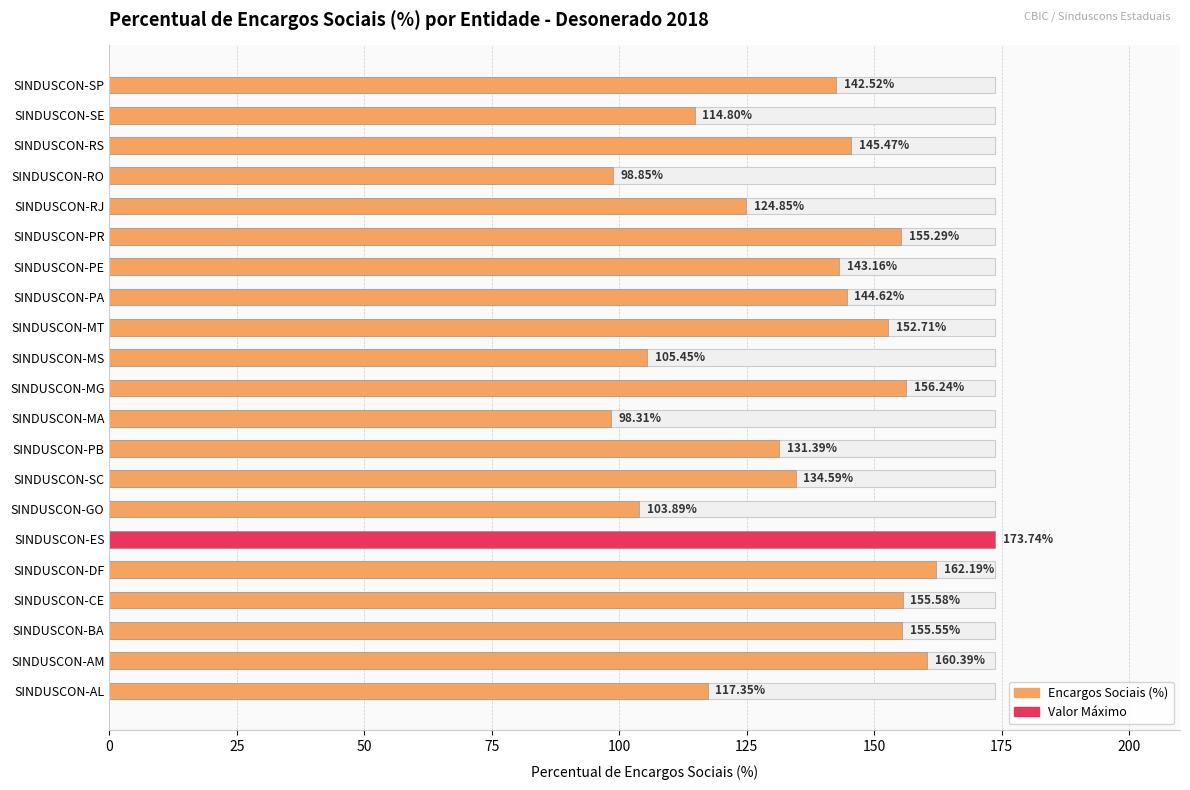

What is the sum of the values at SINDUSCON-RS and SINDUSCON-BA?

301.0